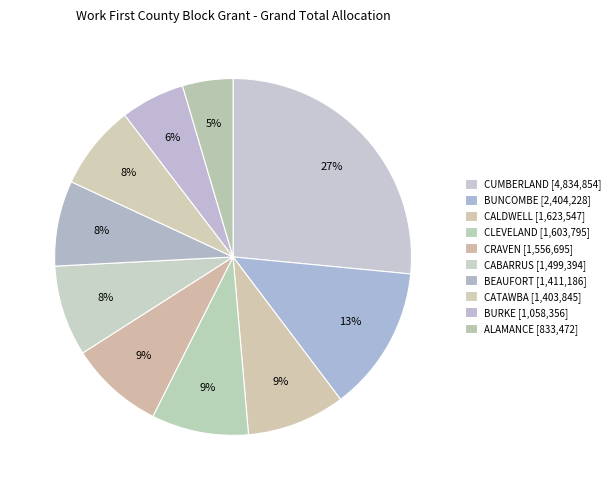

Count the number of slices in the pie.

10